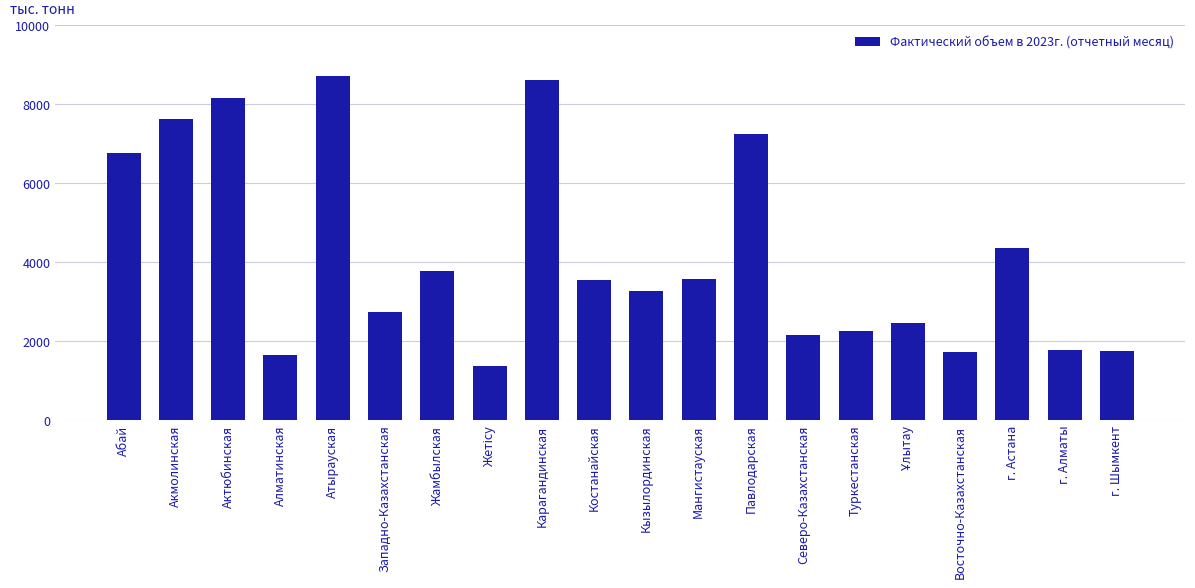

Does the chart contain stacked bars?

No